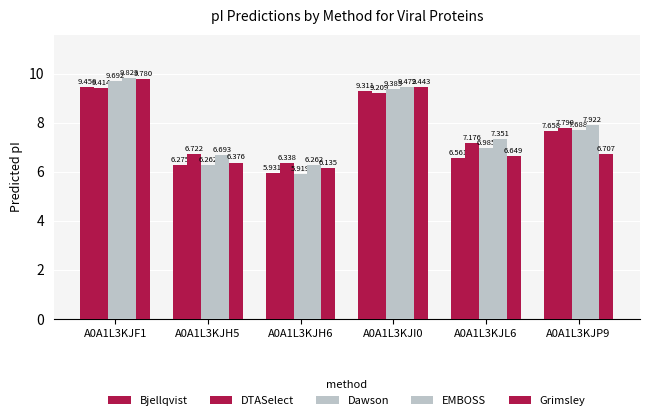

How many values in the Bjellqvist series exceed 7?

3